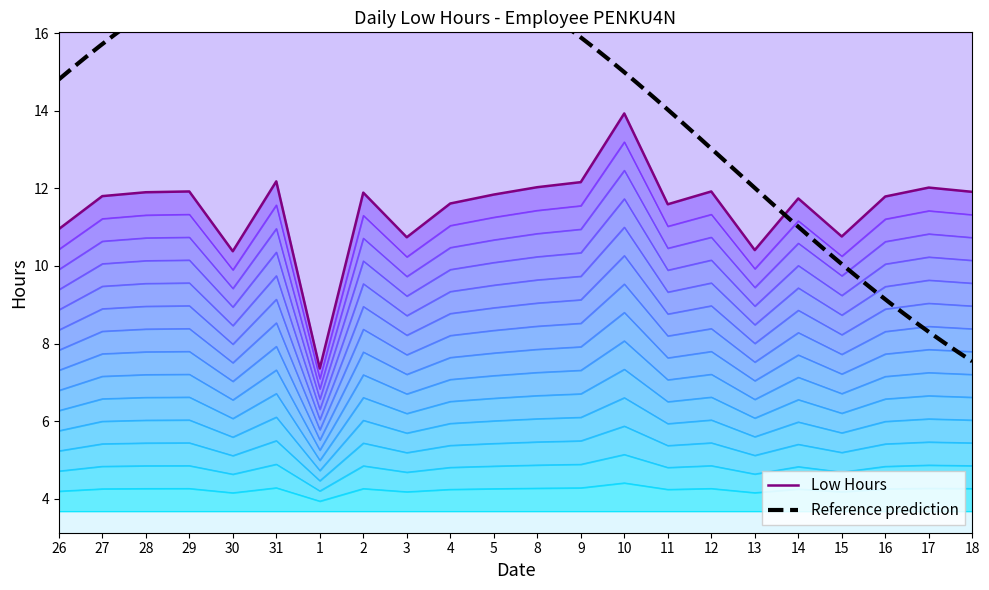

What position from the left is 12?

16